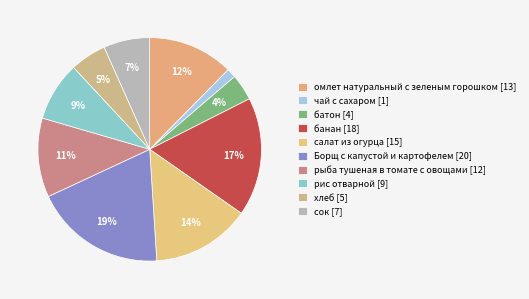

Which category has the smallest portion of the pie?

чай с сахаром